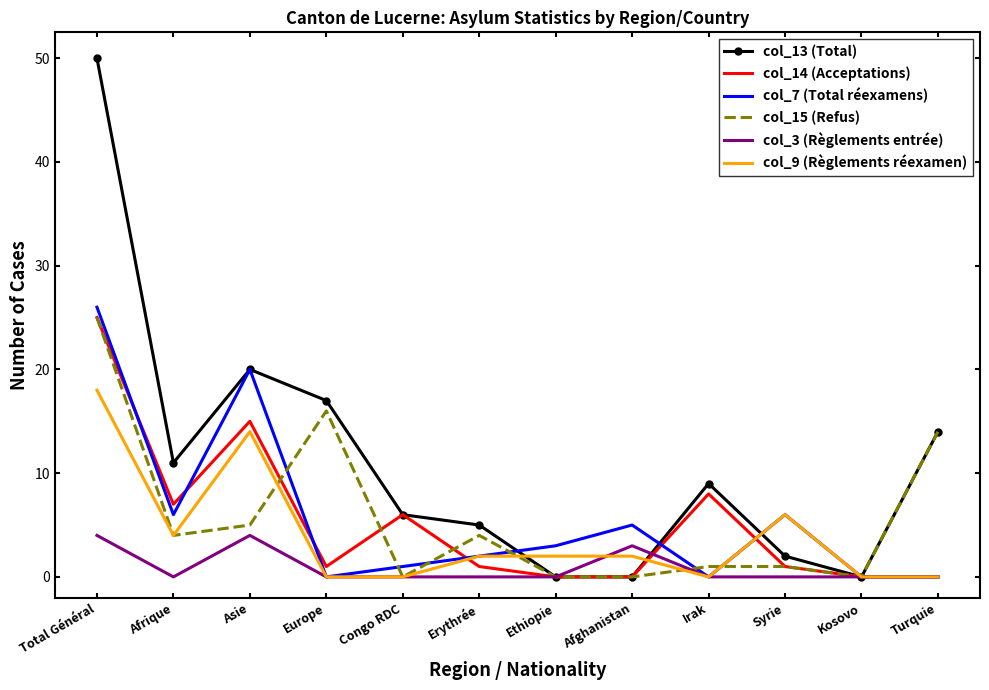

At which label does col_14 (Acceptations) reach its peak?

Total Général